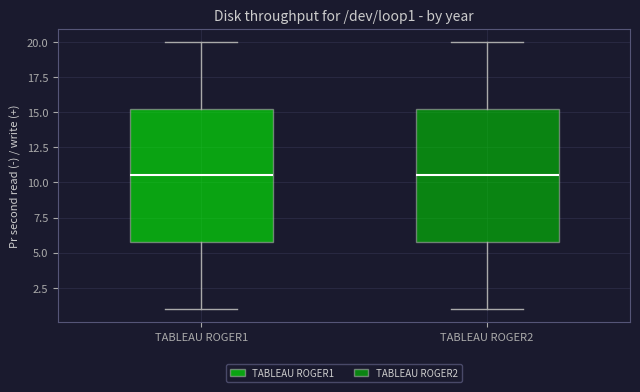

Where is the lower edge of the box for TABLEAU ROGER1 on the y-axis? The values are not printed on the chart, so give them approximately, as read against the axis.

6.0